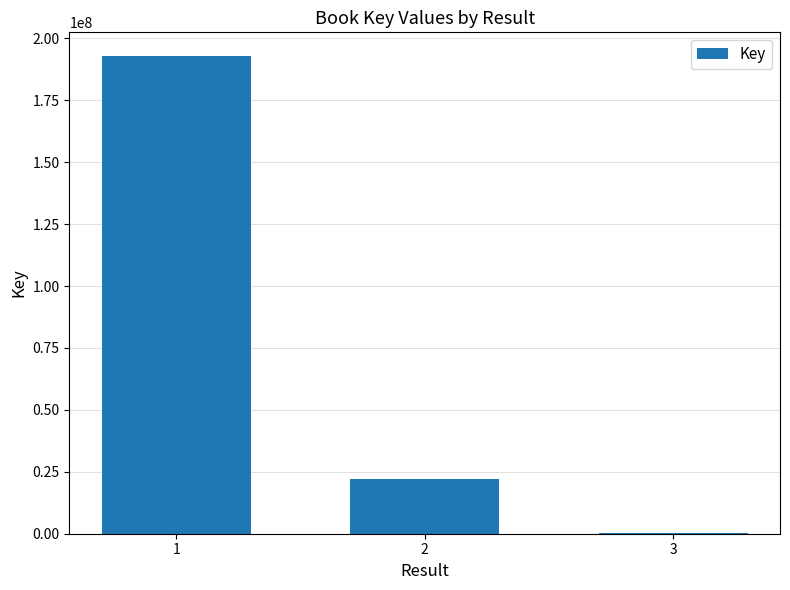

Where is the data nearest to the value 96548827?

2